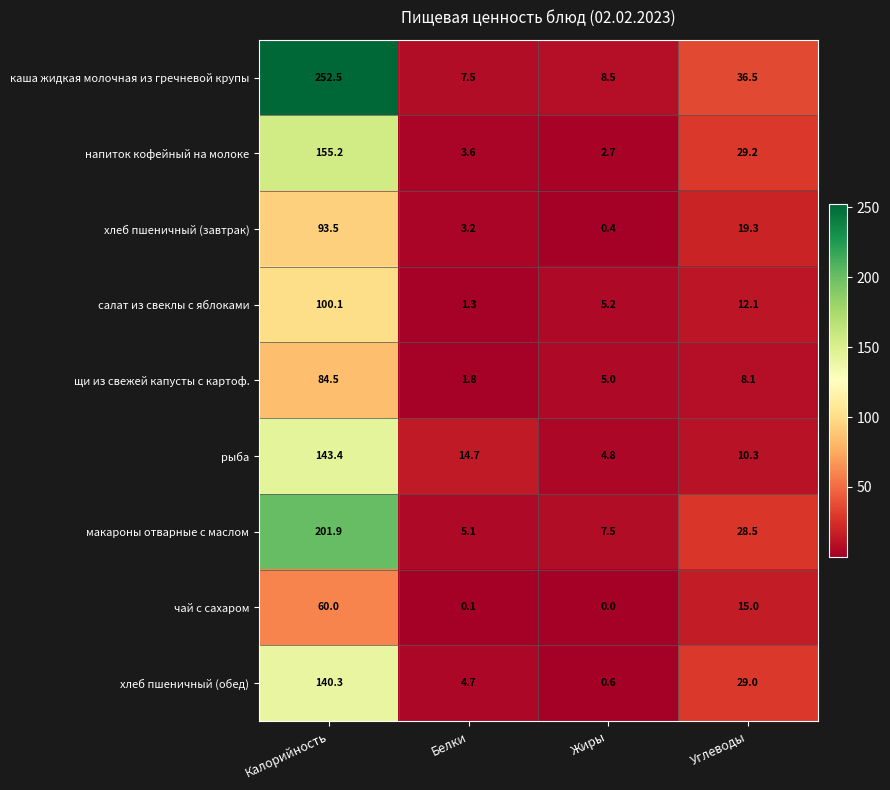

What is the maximum value for чай с сахаром?

60.0